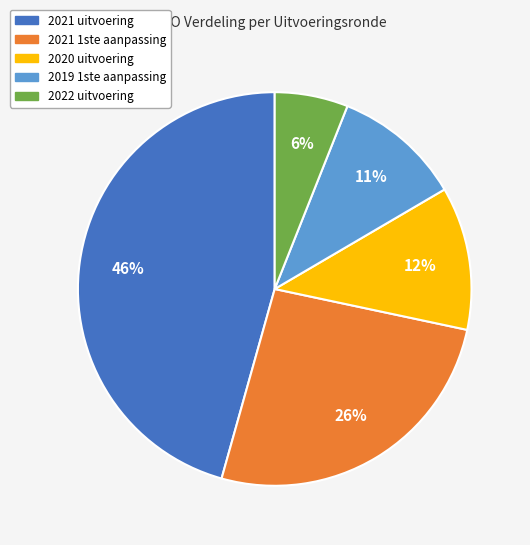

To the nearest percent, what portion does 2022 uitvoering represent?

6%